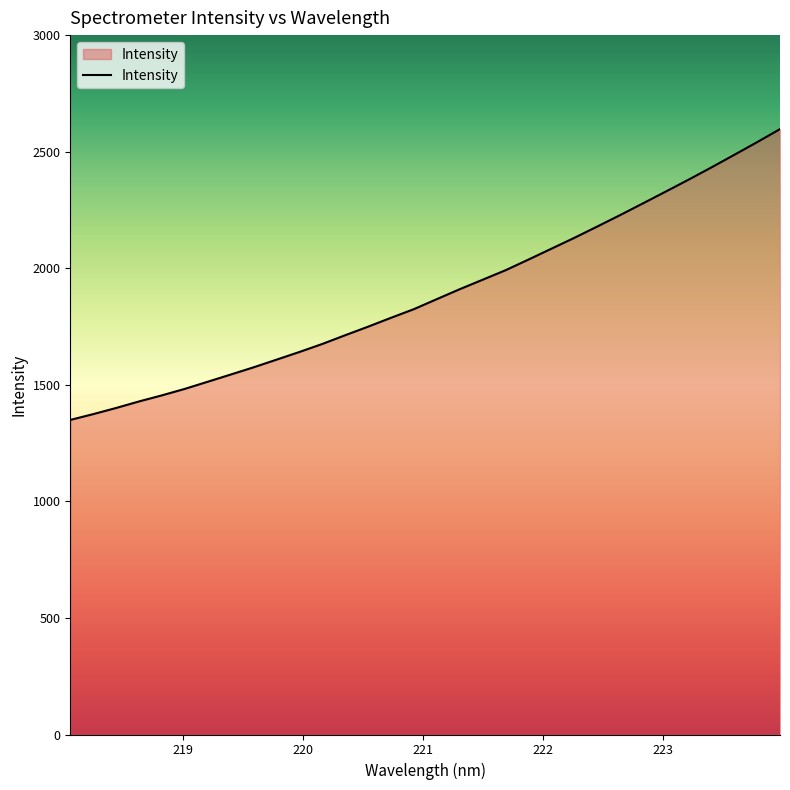

What is the difference between the maximum and minimum values?

1247.5